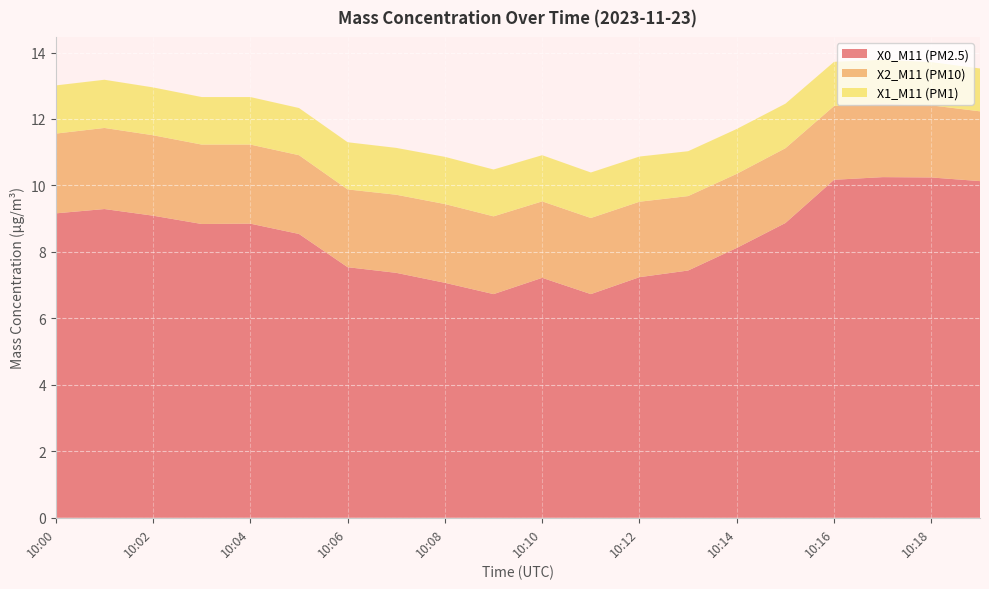

Reading left to right, extract all data points from this chart.

X0_M11 (PM2.5): 10:00=9.2	10:01=9.3	10:02=9.1	10:03=8.8	10:04=8.8	10:05=8.5	10:06=7.5	10:07=7.4	10:08=7.1	10:09=6.7	10:10=7.2	10:11=6.7	10:12=7.2	10:13=7.4	10:14=8.1	10:15=8.9	10:16=10.2	10:17=10.2	10:18=10.2	10:19=10.1
X2_M11 (PM10): 10:00=2.4	10:01=2.4	10:02=2.4	10:03=2.4	10:04=2.4	10:05=2.4	10:06=2.3	10:07=2.4	10:08=2.4	10:09=2.3	10:10=2.3	10:11=2.3	10:12=2.3	10:13=2.2	10:14=2.2	10:15=2.2	10:16=2.2	10:17=2.2	10:18=2.2	10:19=2.1
X1_M11 (PM1): 10:00=1.4	10:01=1.4	10:02=1.4	10:03=1.4	10:04=1.4	10:05=1.4	10:06=1.4	10:07=1.4	10:08=1.4	10:09=1.4	10:10=1.4	10:11=1.4	10:12=1.4	10:13=1.4	10:14=1.4	10:15=1.3	10:16=1.3	10:17=1.3	10:18=1.3	10:19=1.3